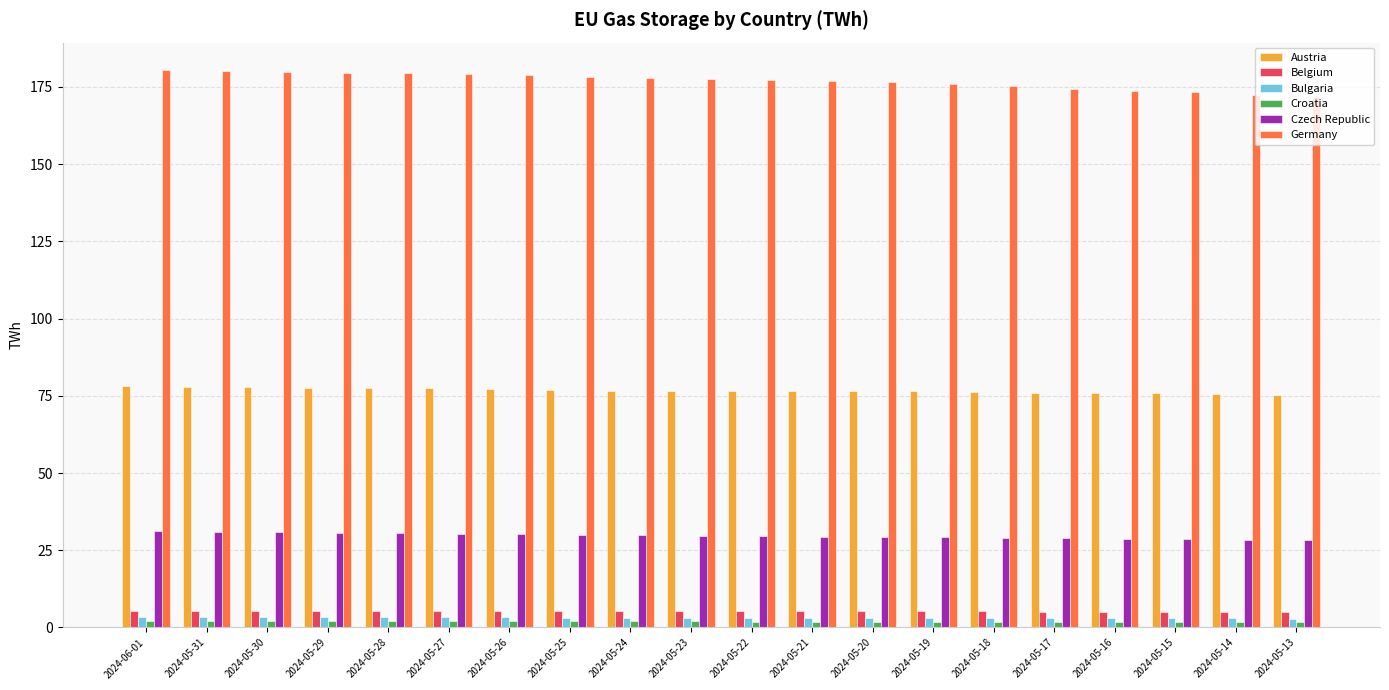

True or false: Croatia has a value of 2.0 at 2024-05-25.

True